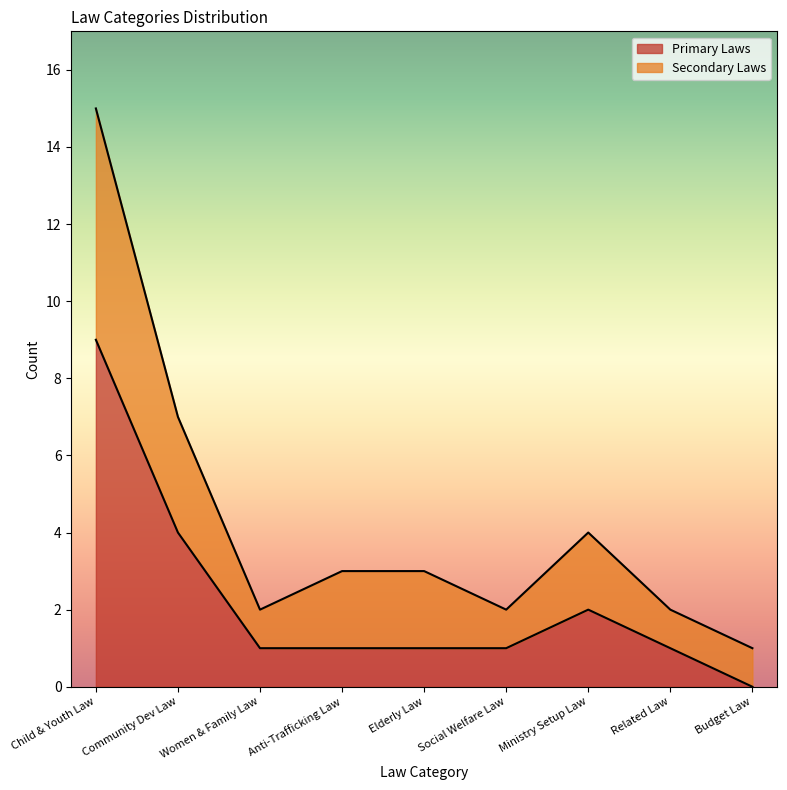

What is the maximum value for Primary Laws?

9